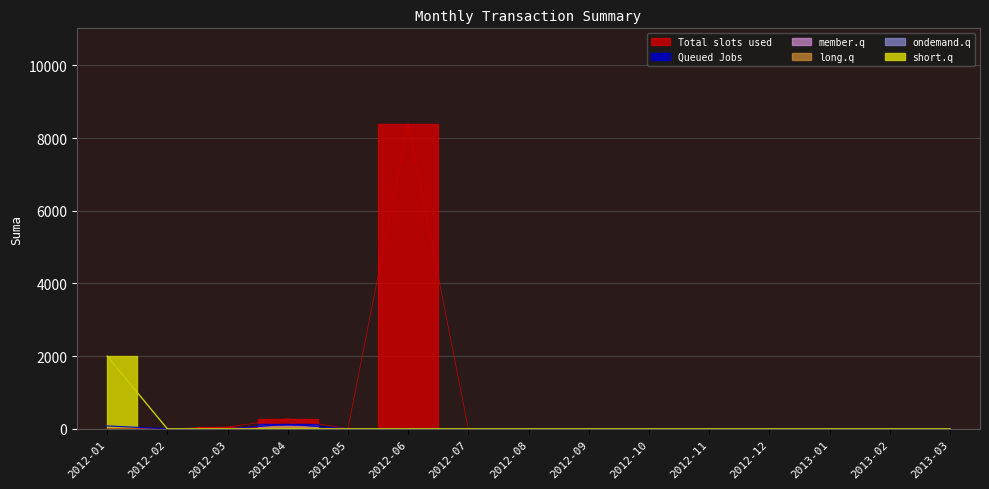

Which category has the lowest value in the short.q series?

2012-02